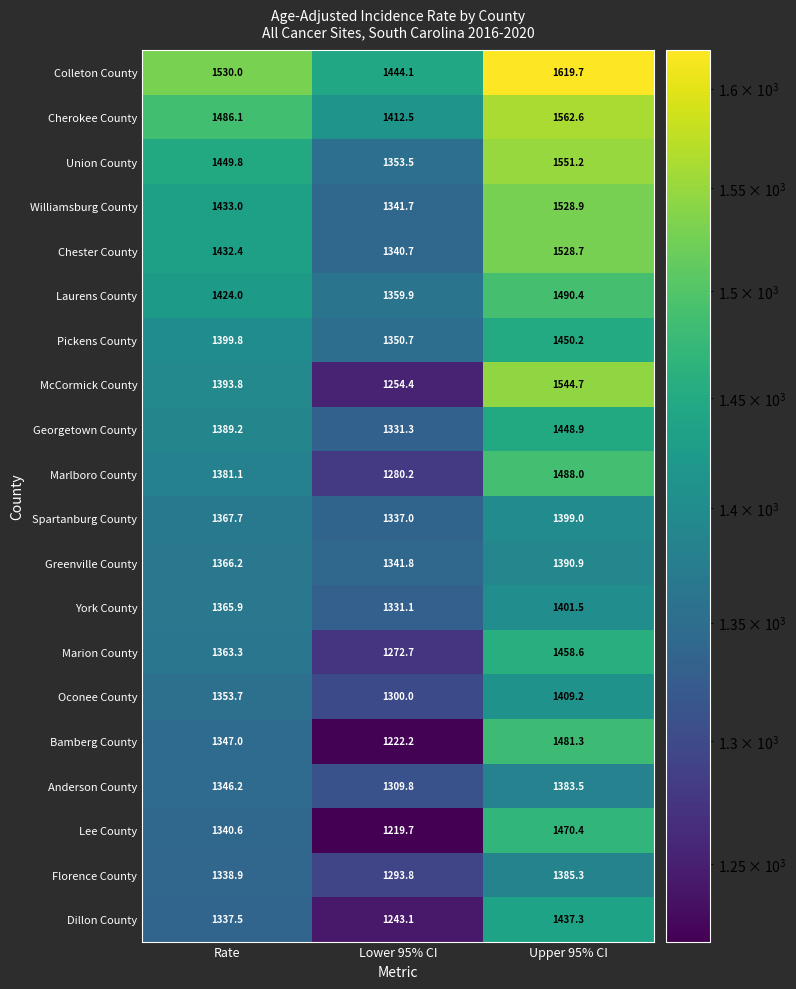

What is the smallest value displayed?

1219.7